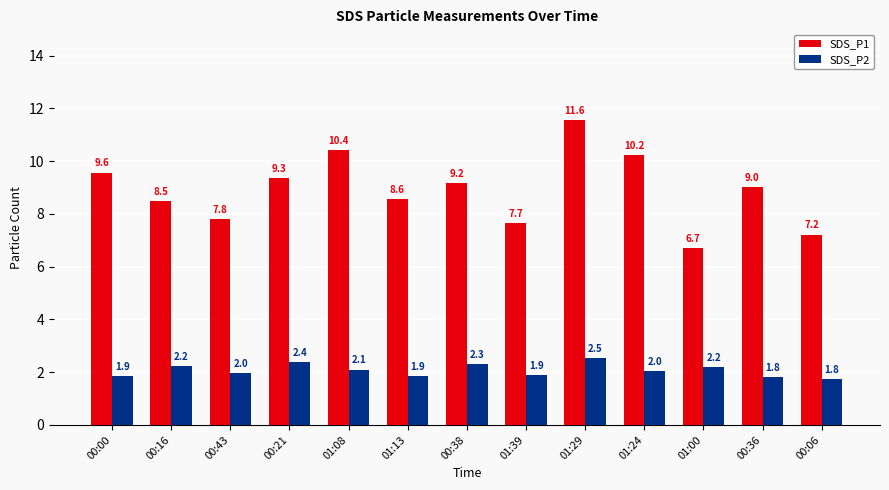

Which series has the largest range (max minus min)?

SDS_P1